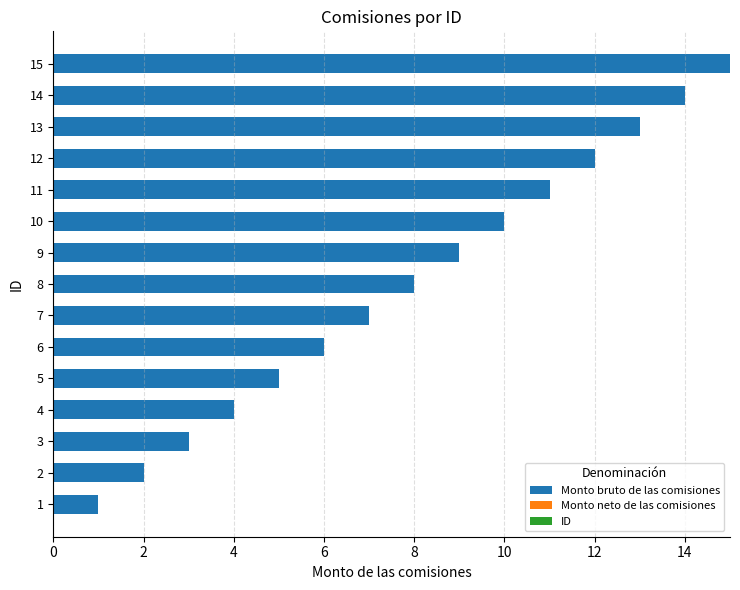

What is the sum of all values?

120